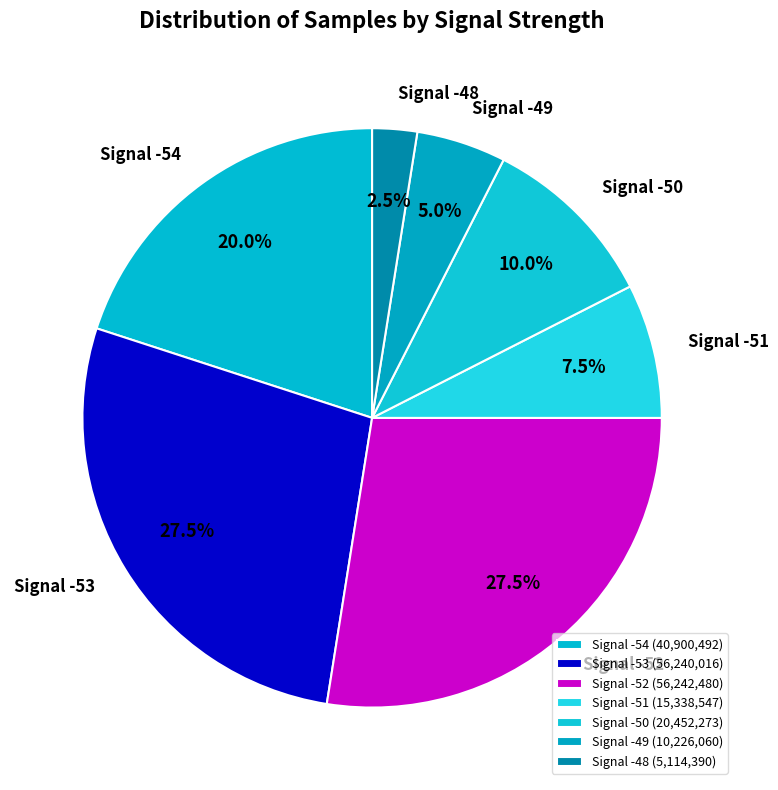

Is there any slice that represents more than half of the pie?

No